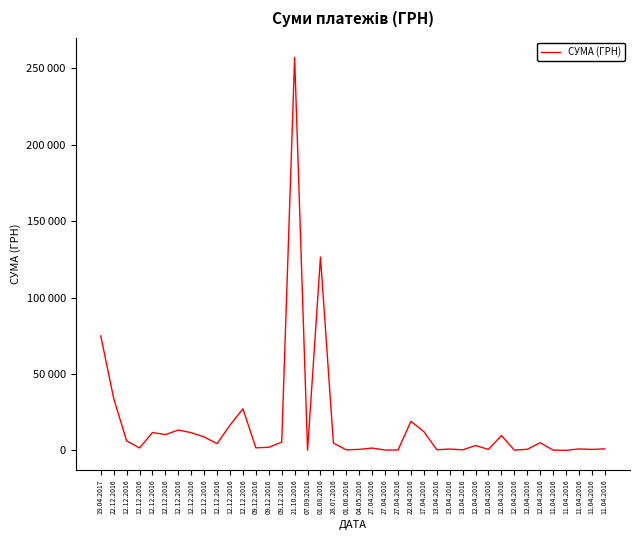

Is it true that the value at 09.12.2016 is 8569.1?

False